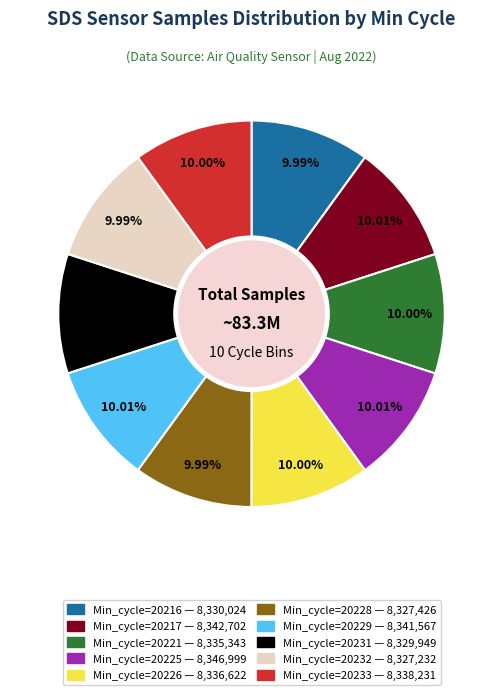

What percentage do Min_cycle=20233 and Min_cycle=20225 together represent?

20.0%